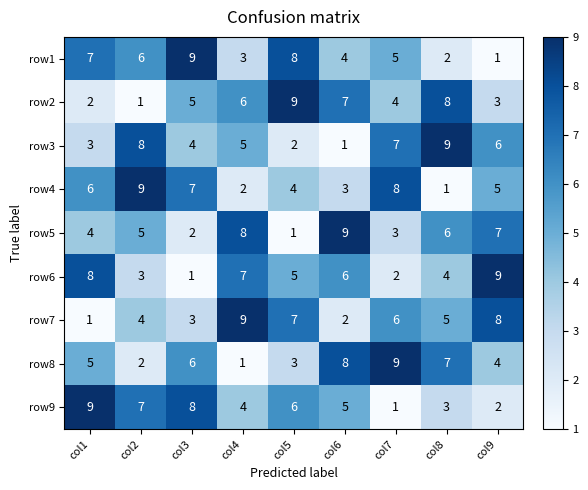

At col3, list the series in order from largest to smallest.

row1, row9, row4, row8, row2, row3, row7, row5, row6